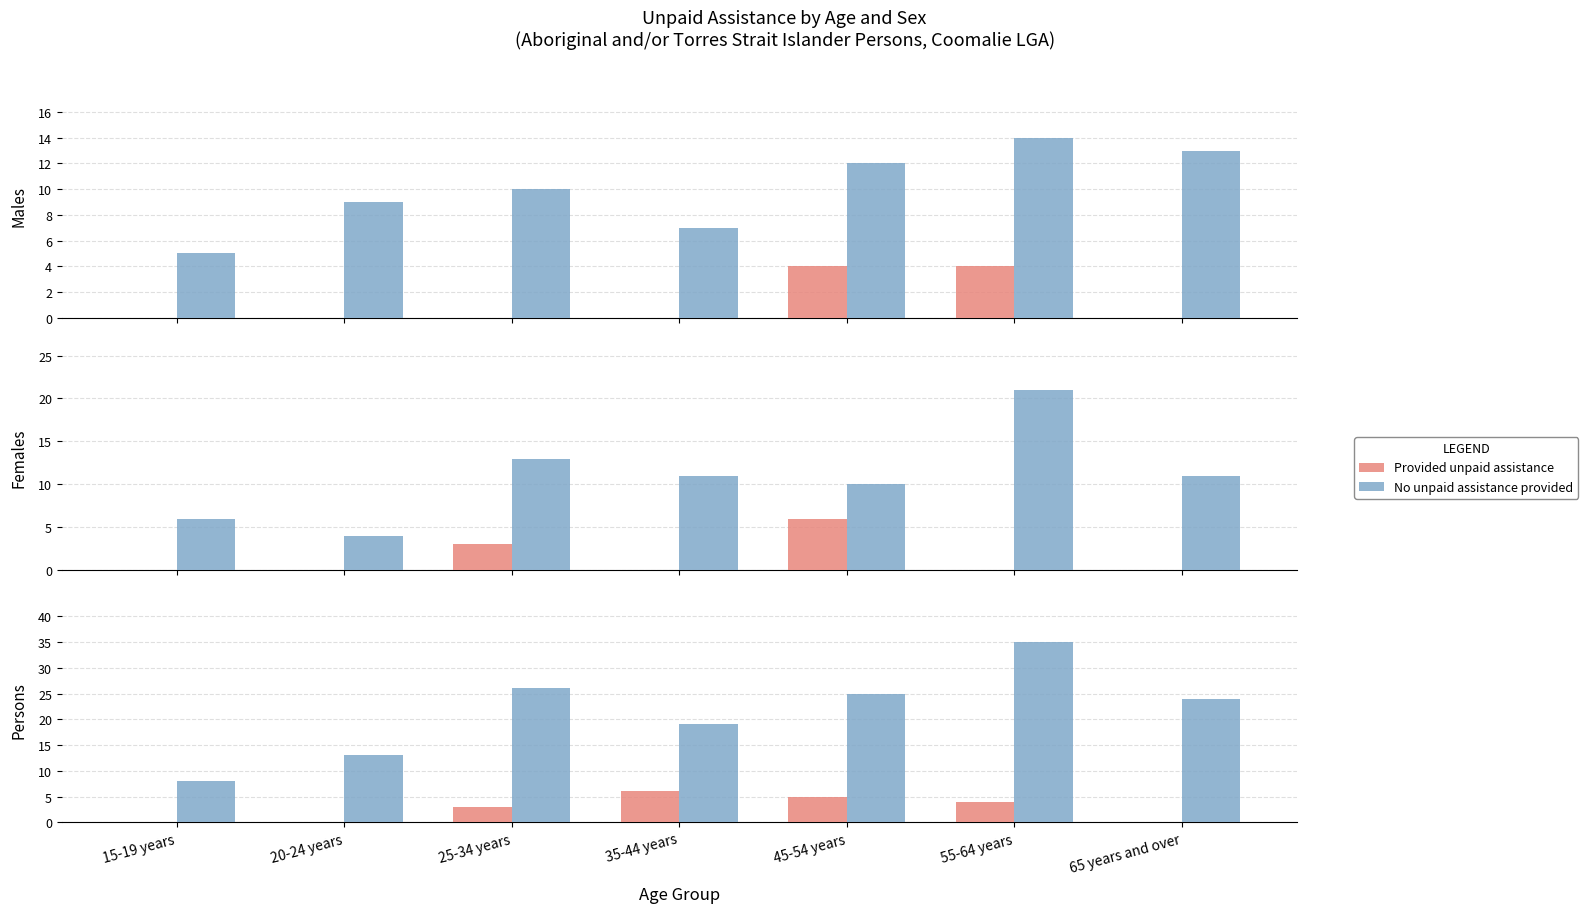

List the series in order of their peak value, highest first.

No unpaid assistance provided, Provided unpaid assistance